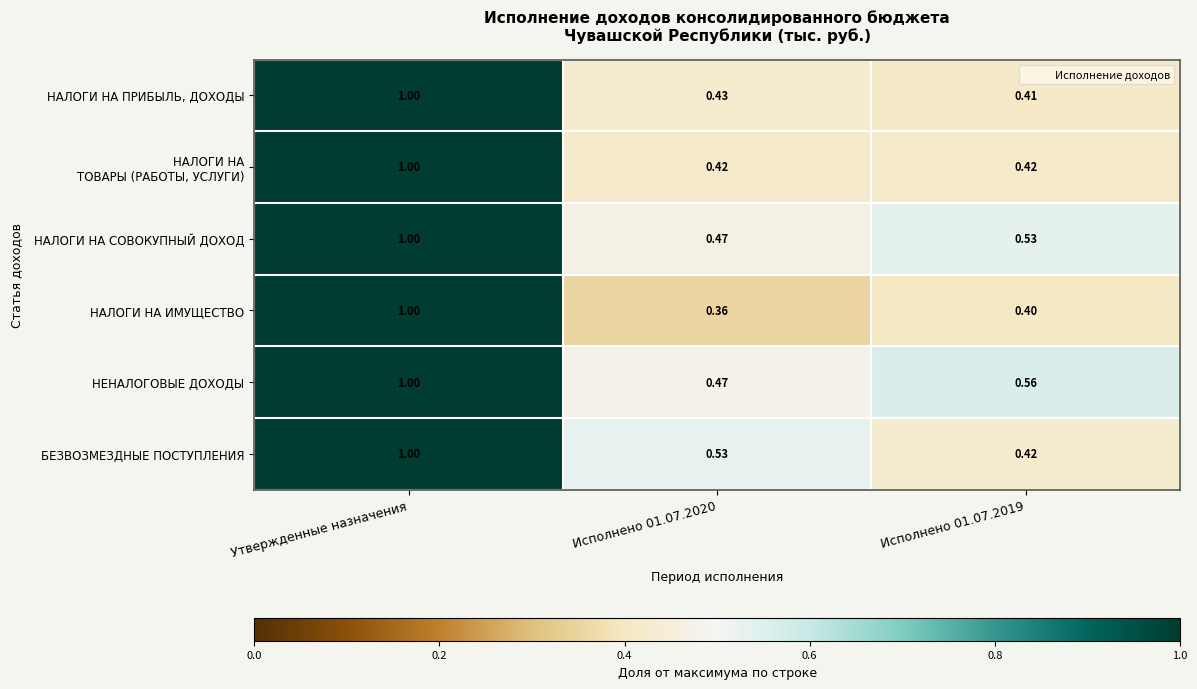

Between Исполнено 01.07.2020 and Исполнено 01.07.2019, which series saw the biggest shift?

БЕЗВОЗМЕЗДНЫЕ ПОСТУПЛЕНИЯ